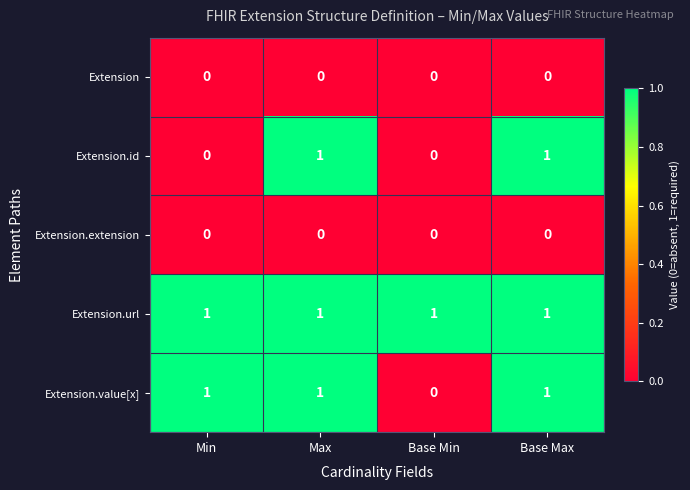

Reading left to right, what are all the values shown in this chart?

Extension: 0	0	0	0
Extension.id: 0	1	0	1
Extension.extension: 0	0	0	0
Extension.url: 1	1	1	1
Extension.value[x]: 1	1	0	1